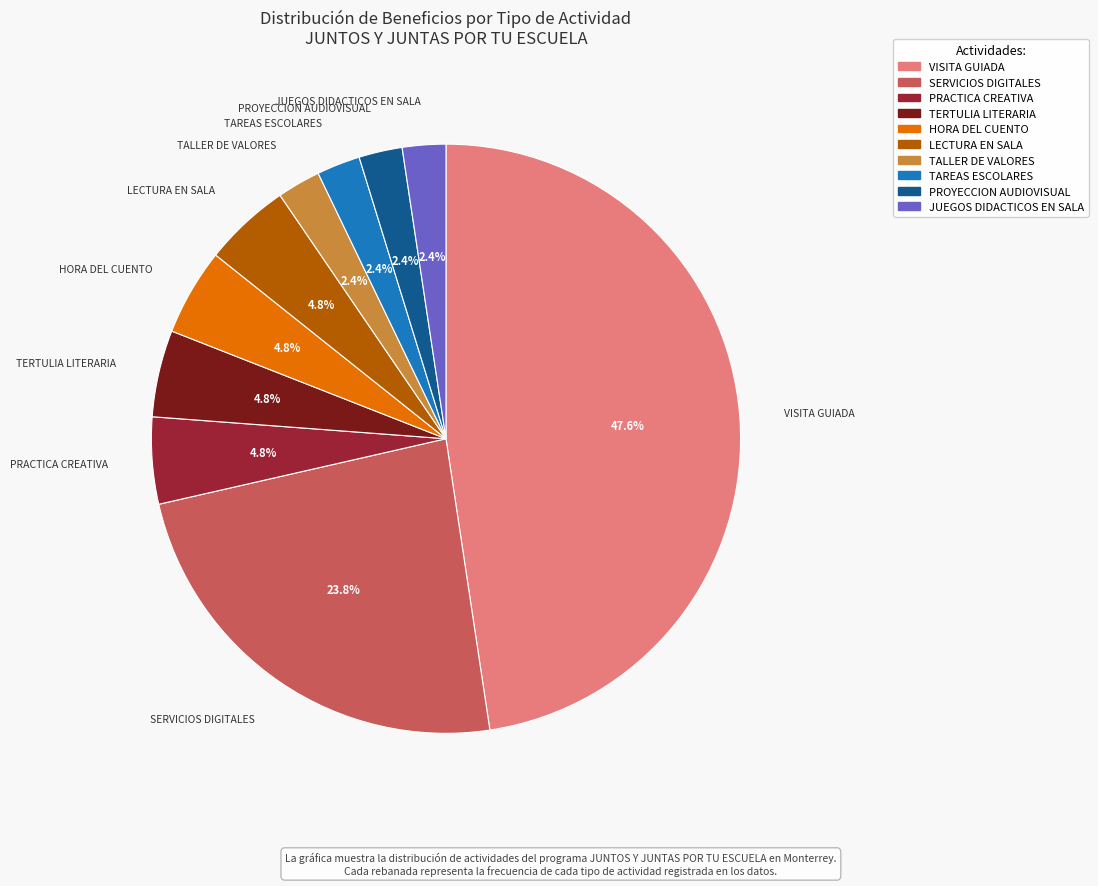

Is there any slice that represents more than half of the pie?

No